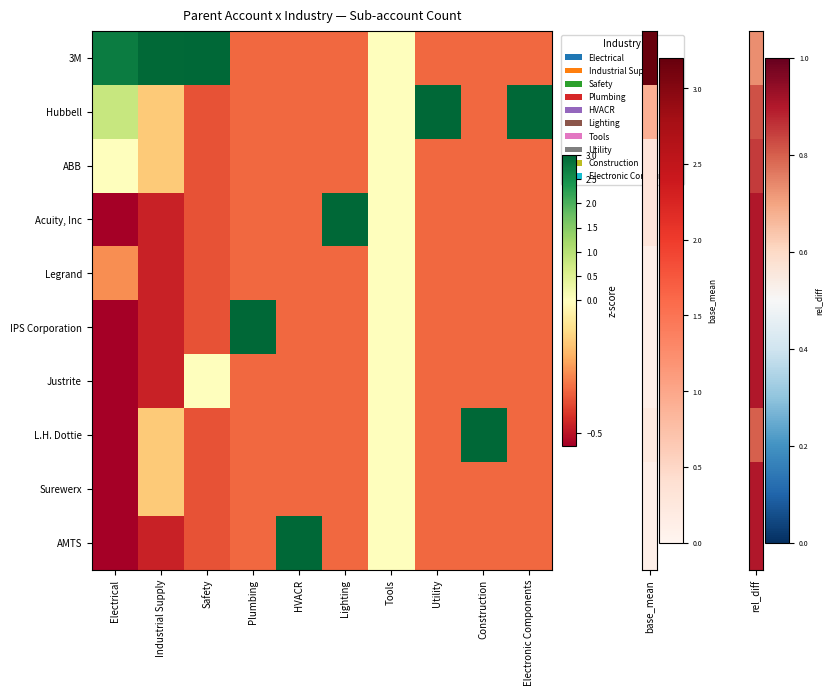

Which series has the largest total across all categories?

3M